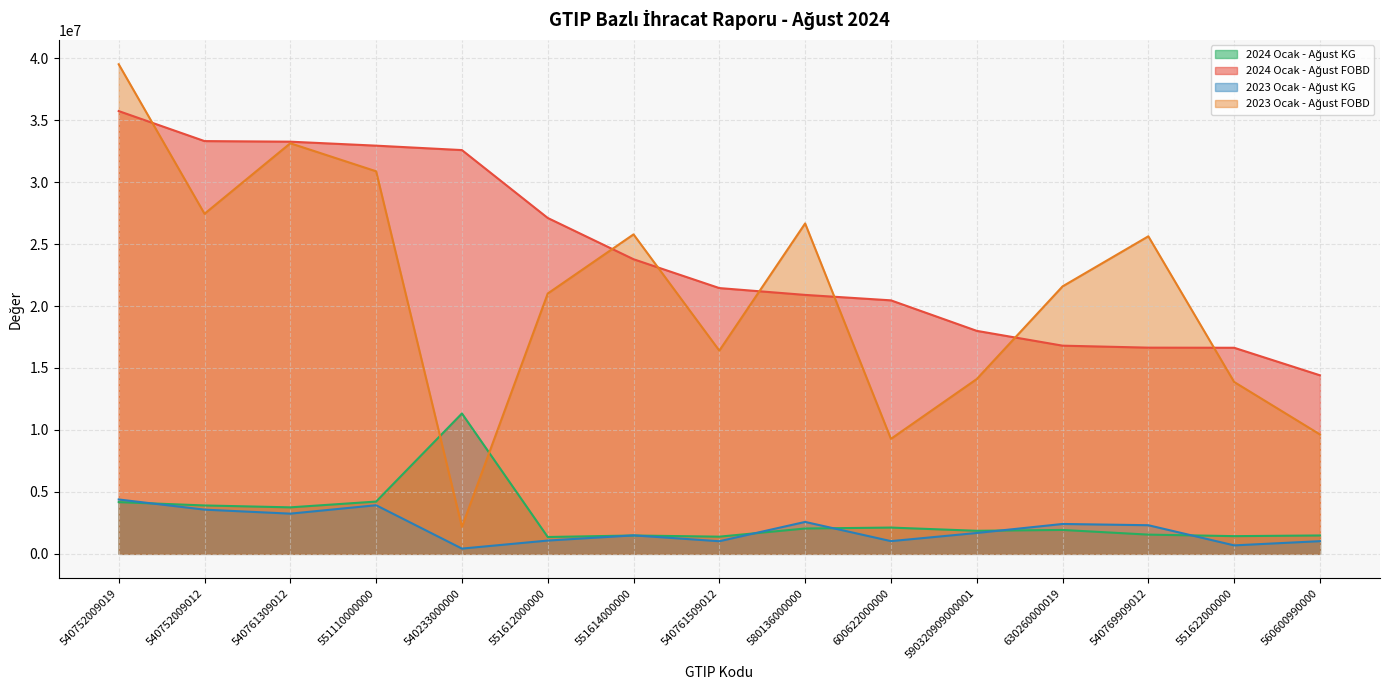

At which label does 2024 Ocak - Ağust KG first exceed 1929505?

540752009019